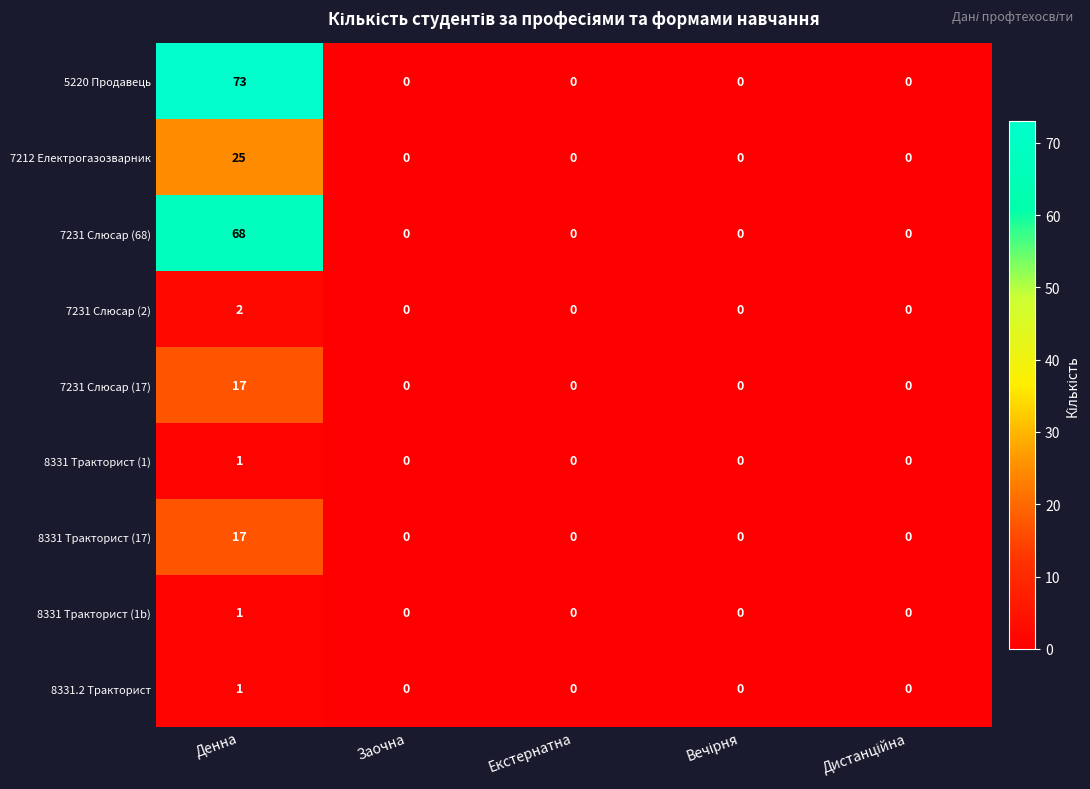

The value of 8331 Тракторист (1b) at Денна is 1. True or false?

True